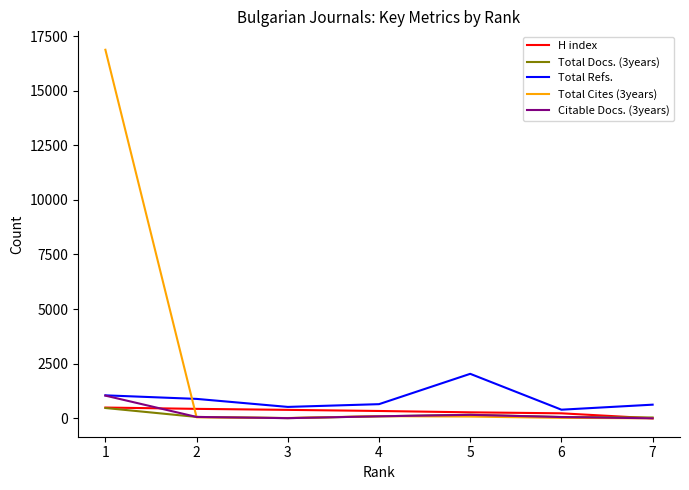

Which series has the largest range (max minus min)?

Total Cites (3years)